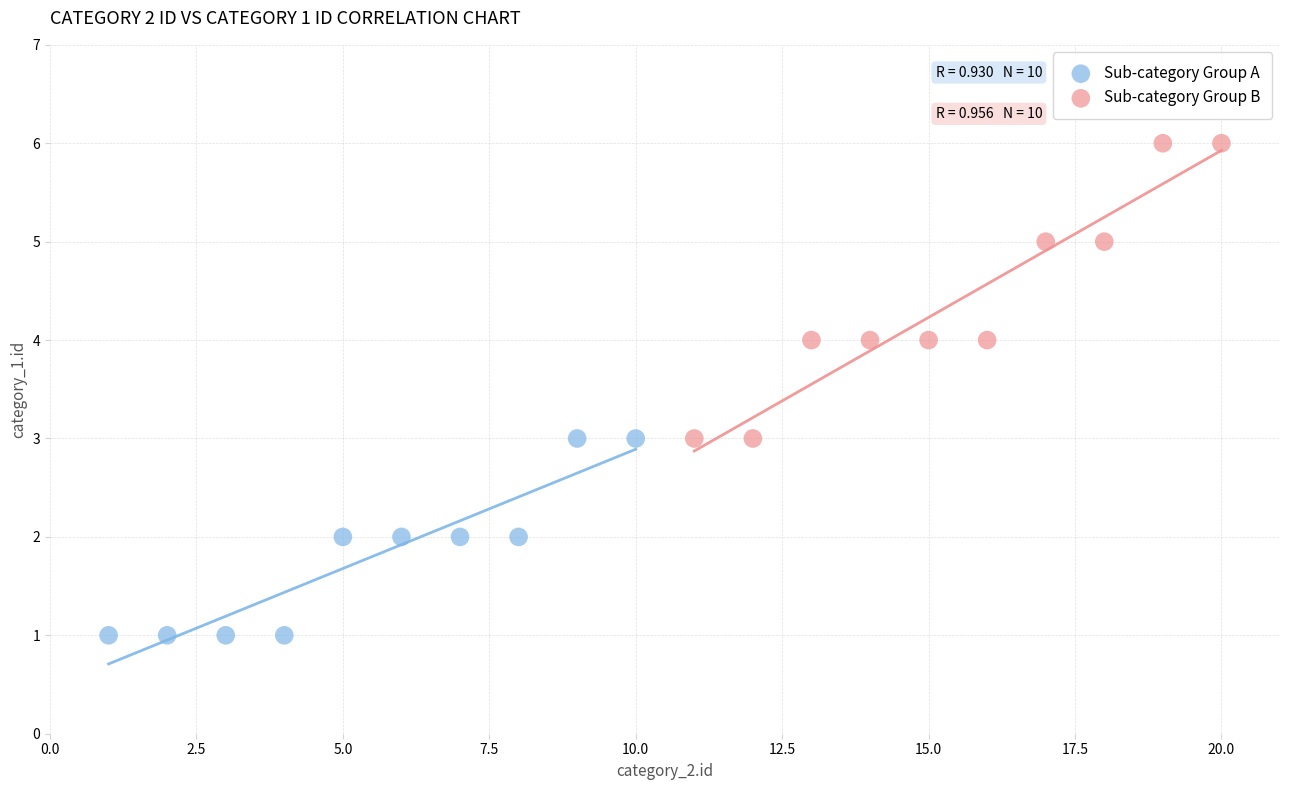

What are all the series names shown in the legend?

Sub-category Group A, Sub-category Group B